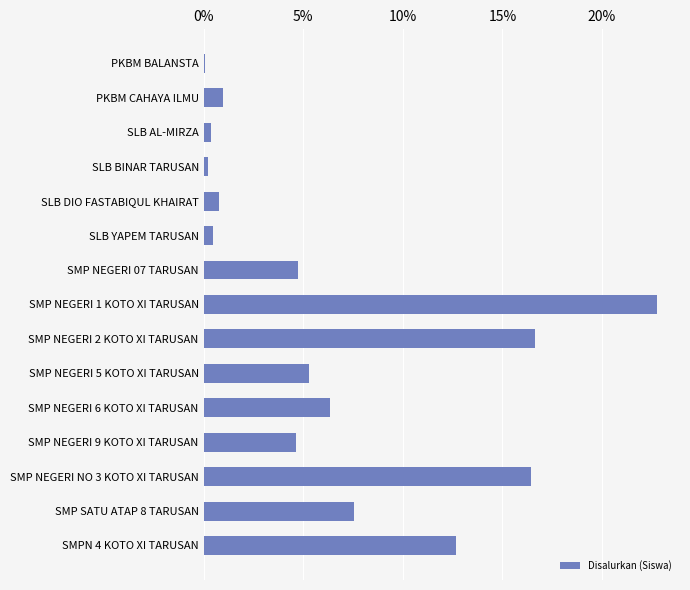

Are the bars horizontal?

Yes